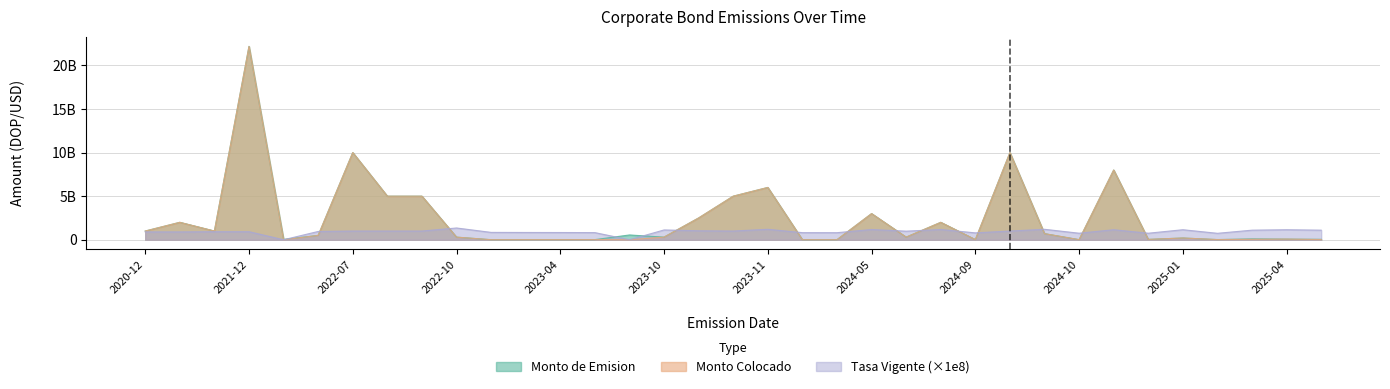

Where does the Monto de Emision series first go above 300000000?

2020-12